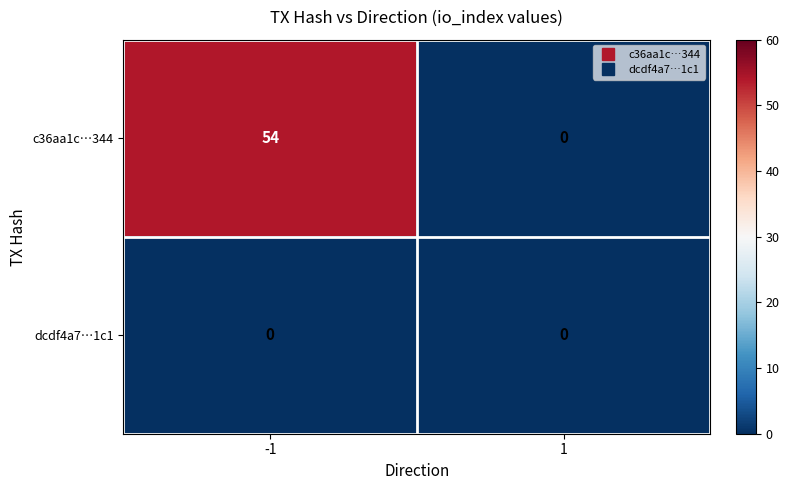

What value does the c36aa1c…344 series have at -1?

54